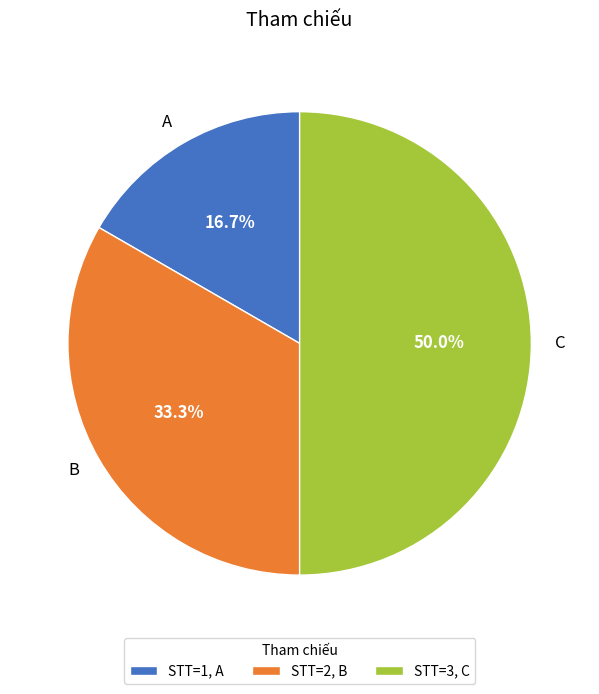

Which slice is the largest?

C